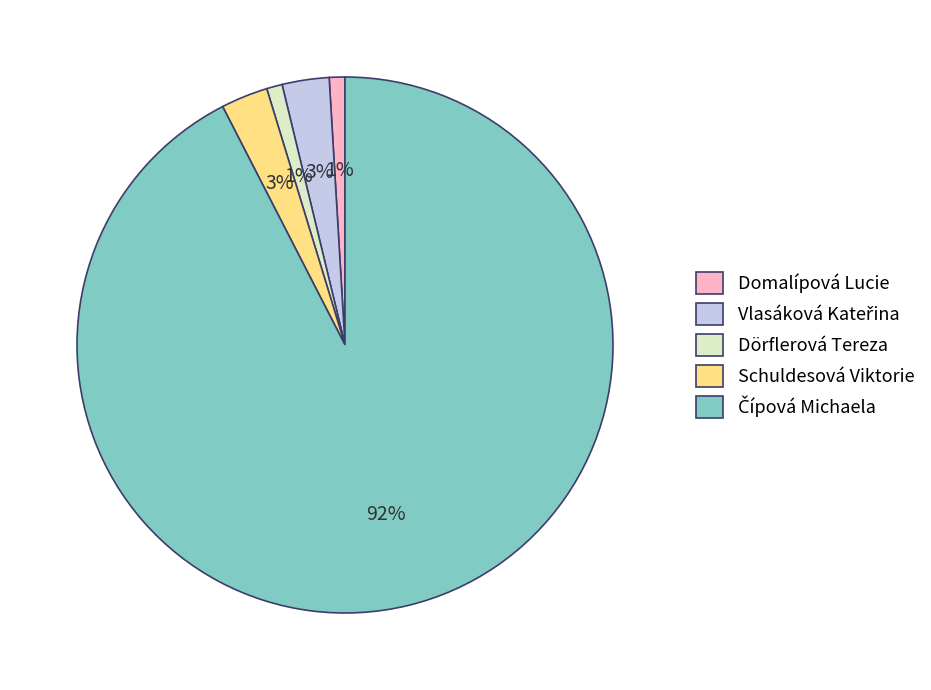

Is there a majority slice in this chart?

Yes